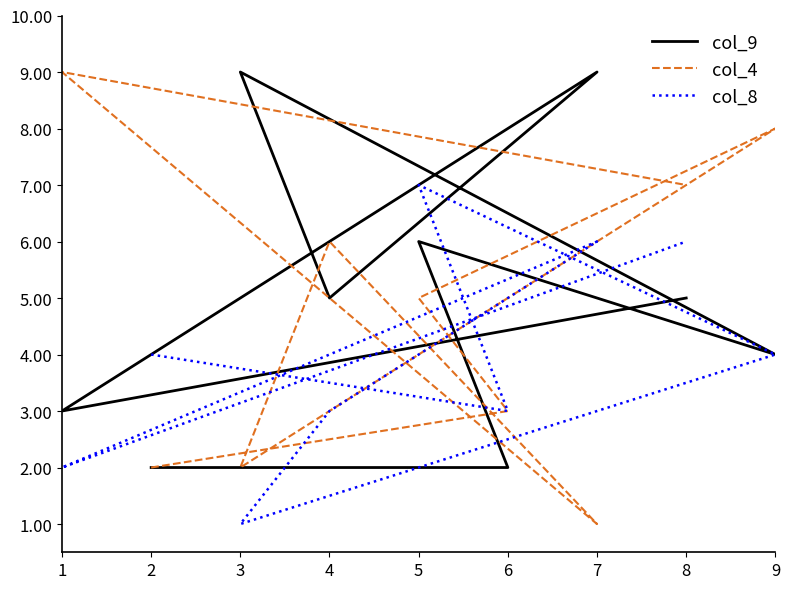

In col_4, how many points are lower than both neighbors (excluding endpoints)?

2